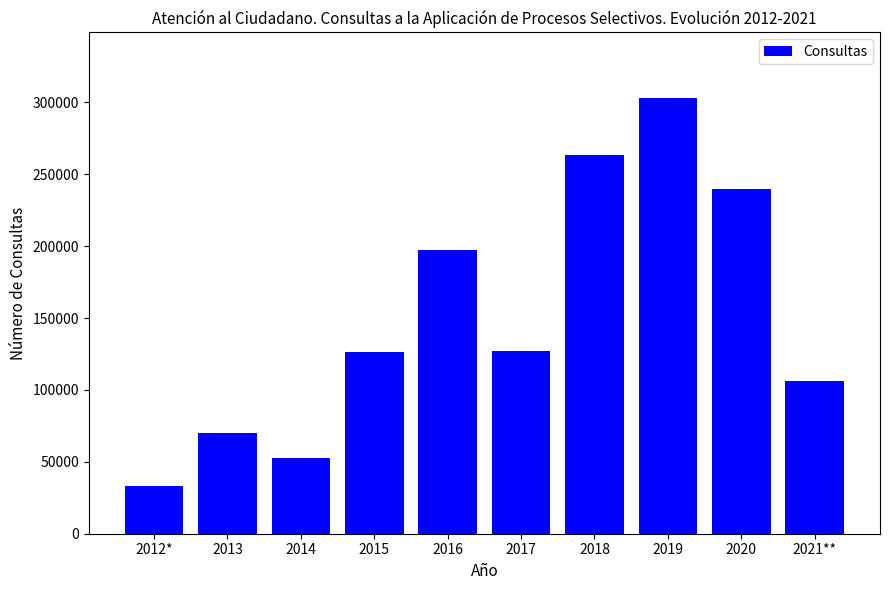

What is the change in value from 2018 to 2020?

-23399